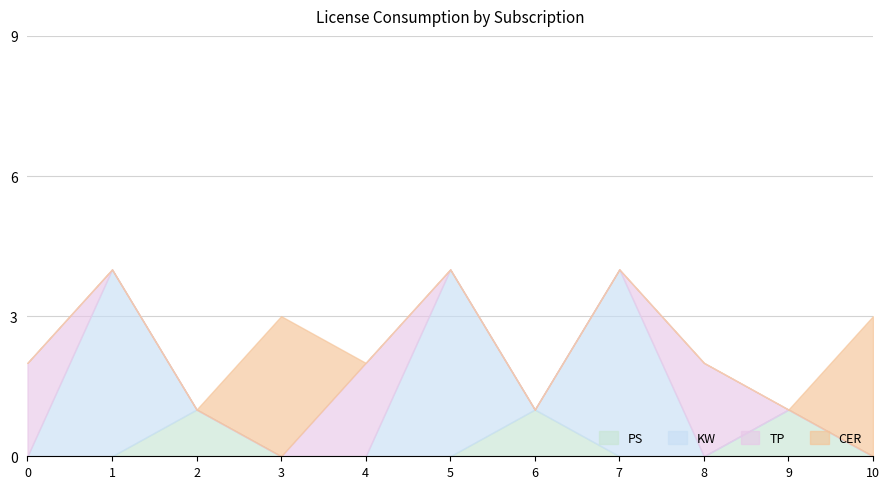

What is the sum of all Max Units Consumed values?

27